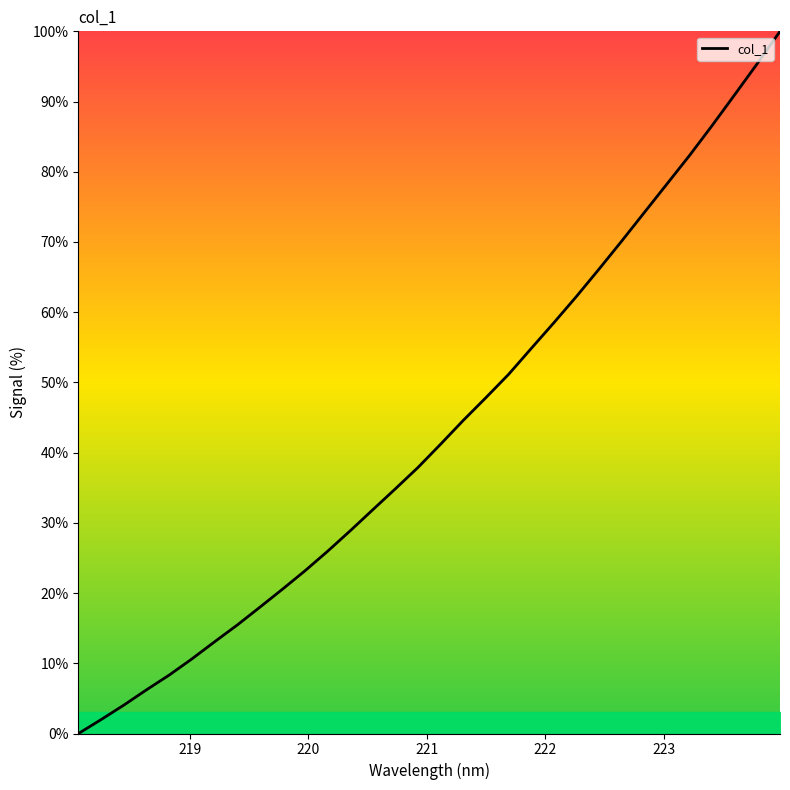

What is the greatest value displayed?

100.0